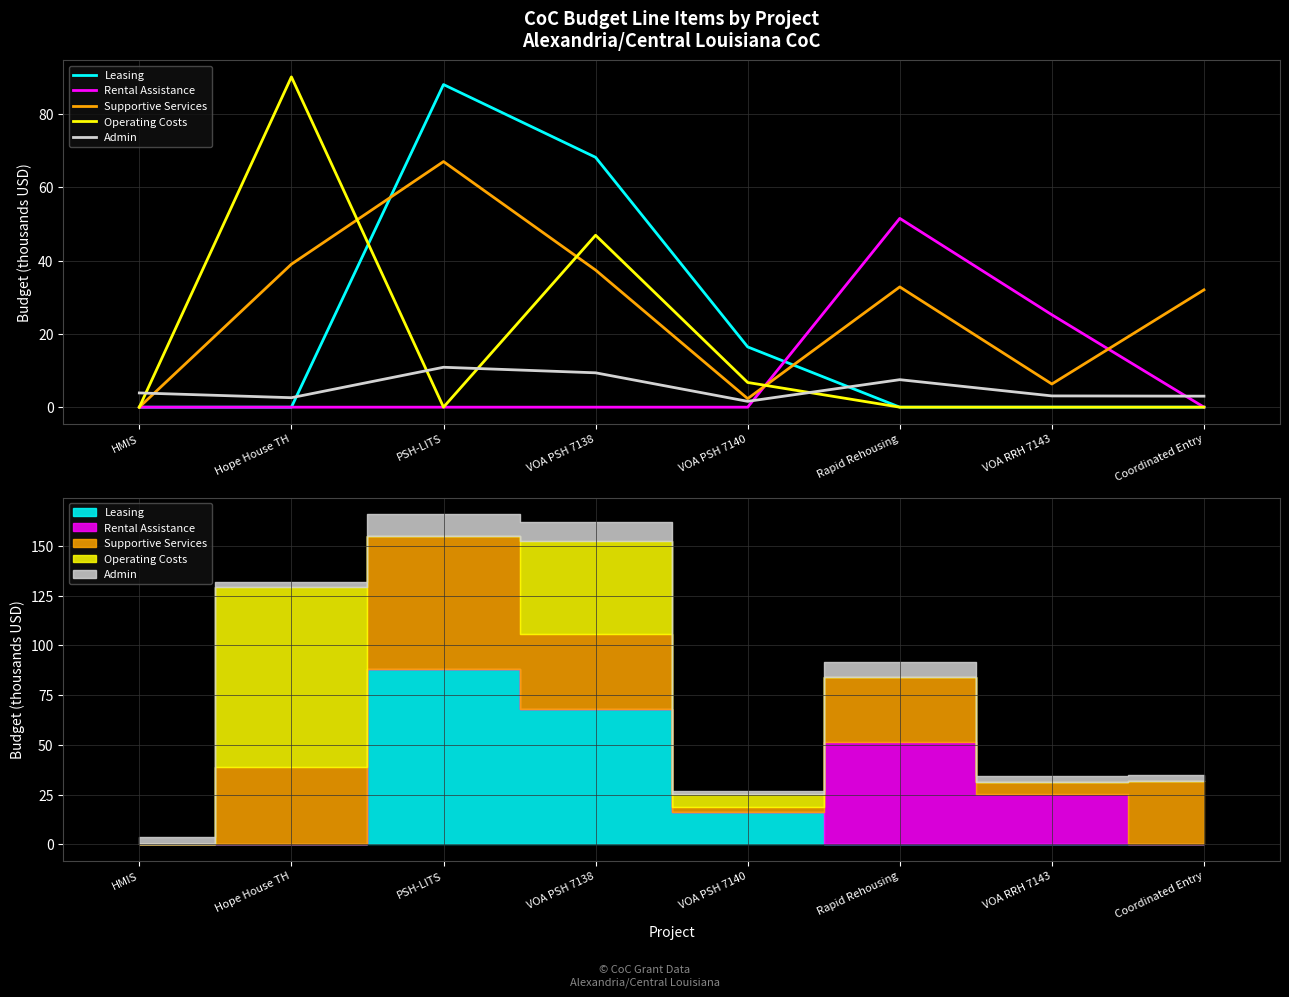

Rank the series at Rapid Rehousing from lowest to highest value.

Leasing, Operating Costs, Admin, Supportive Services, Rental Assistance